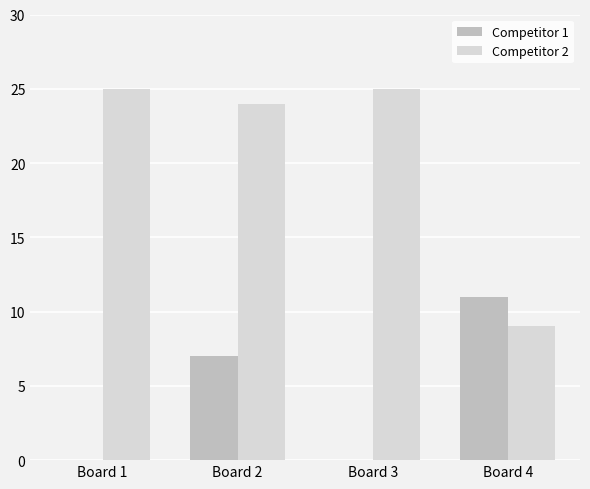

Which series has the widest spread of values?

Competitor 2